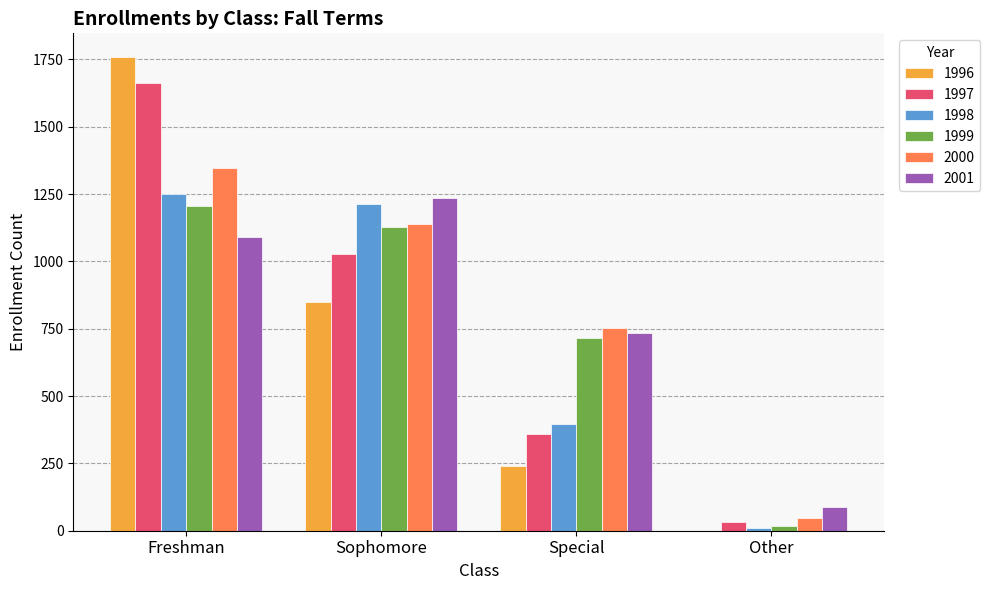

What is the maximum value for 2000?

1347